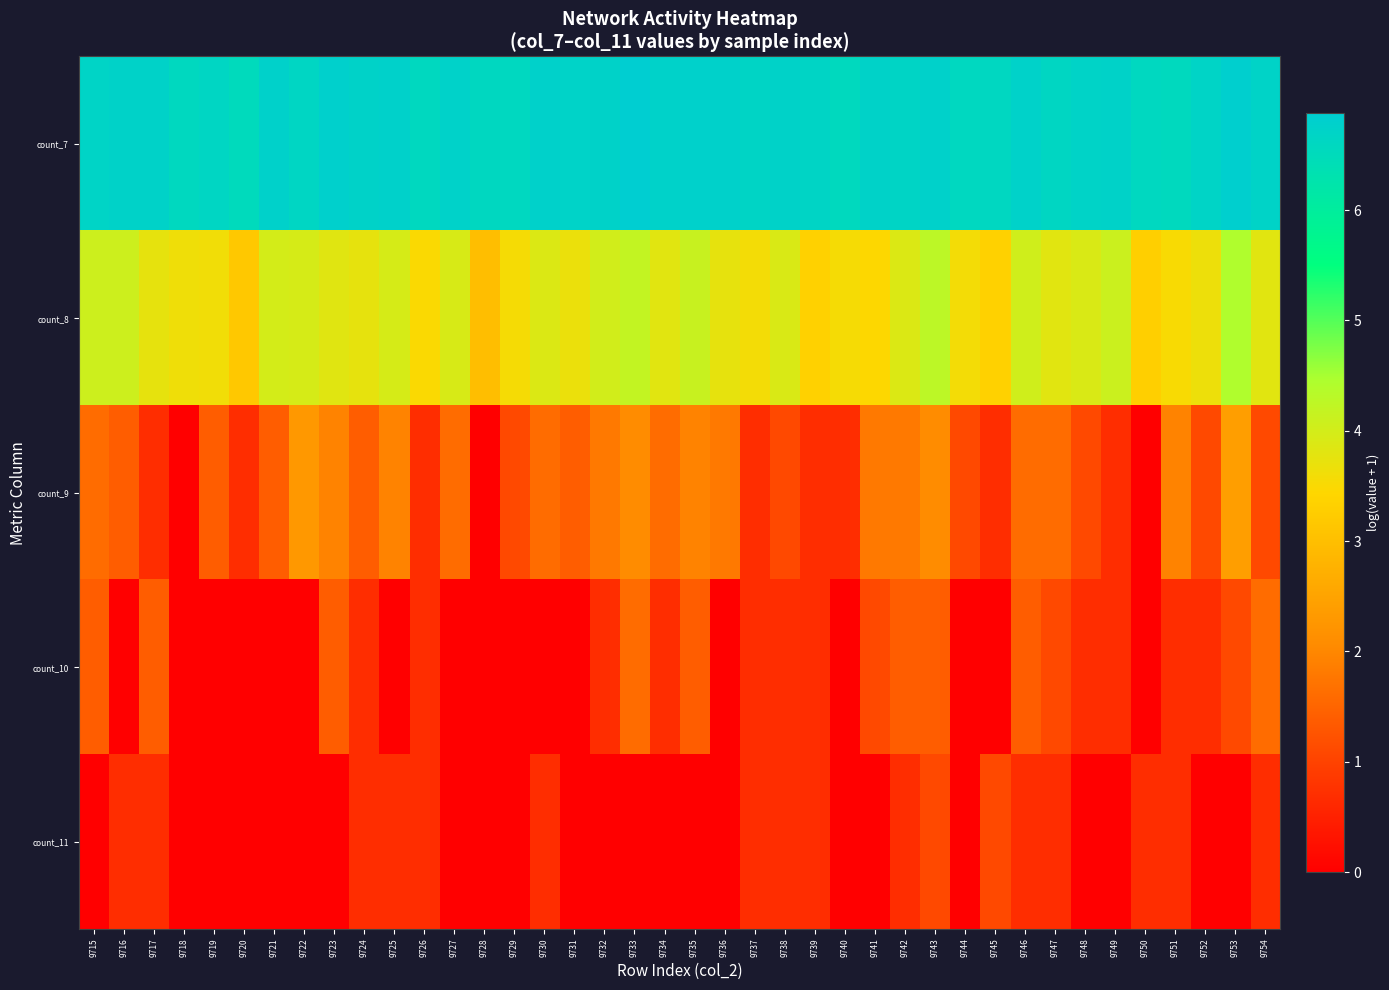

Which has a higher value, 9748 or 9753?

9753